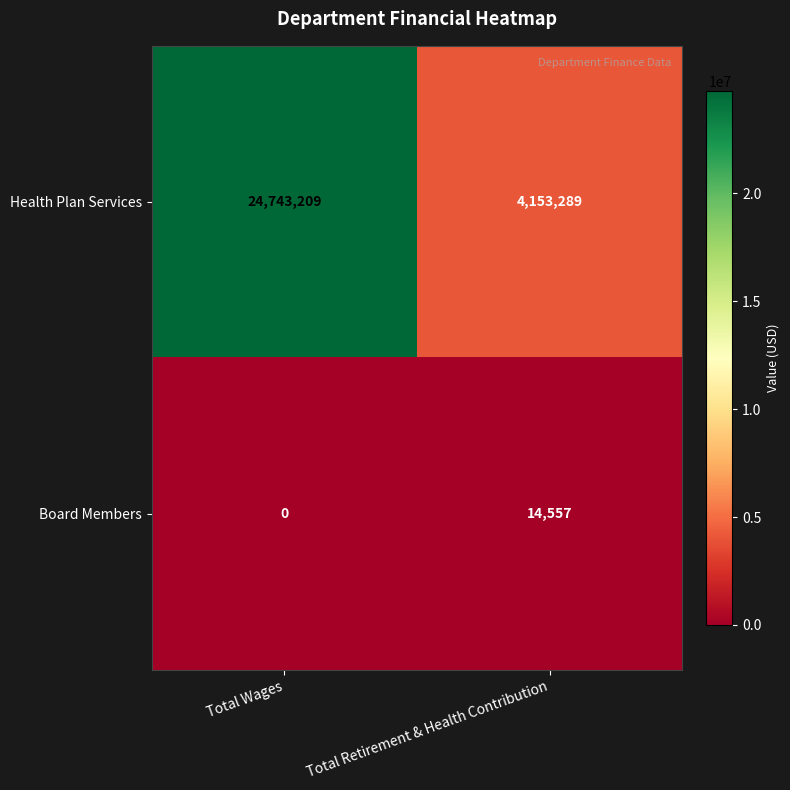

What is the total value across all series at Total Retirement & Health Contribution?

4167846